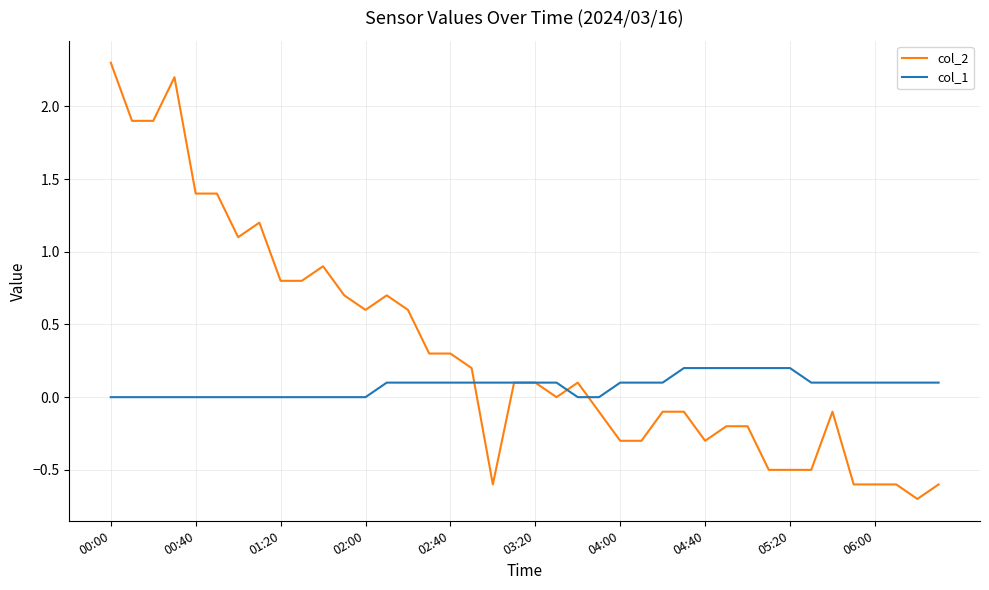

Is this an area chart (filled region under the line)?

No